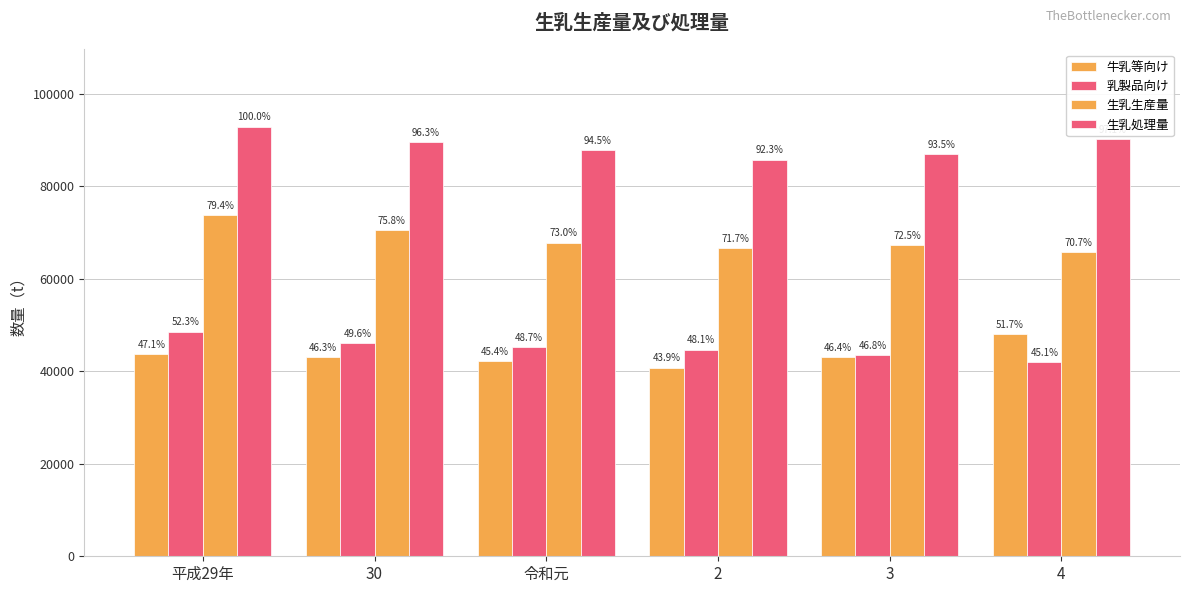

How many bars are there in total?

24